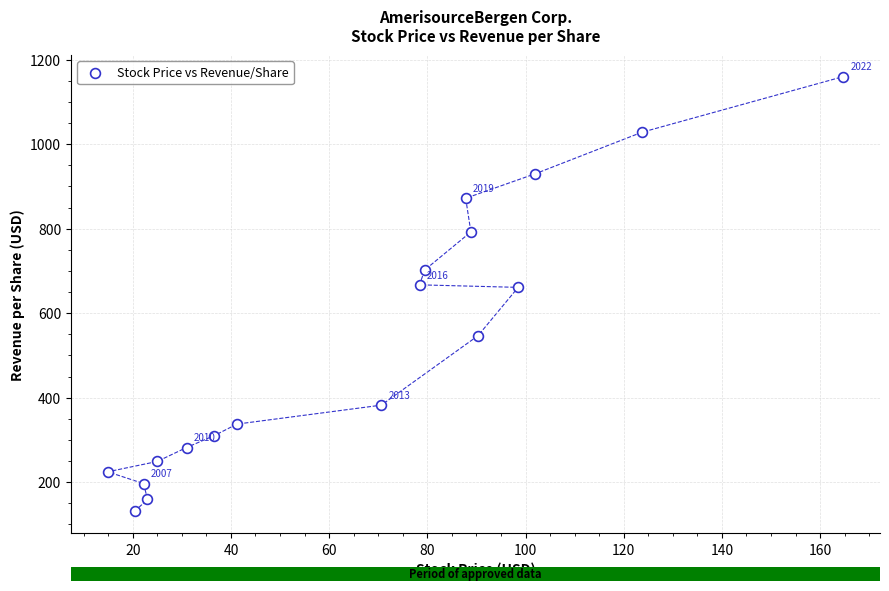

What is the range of Y values (max minus min)?

1029.2